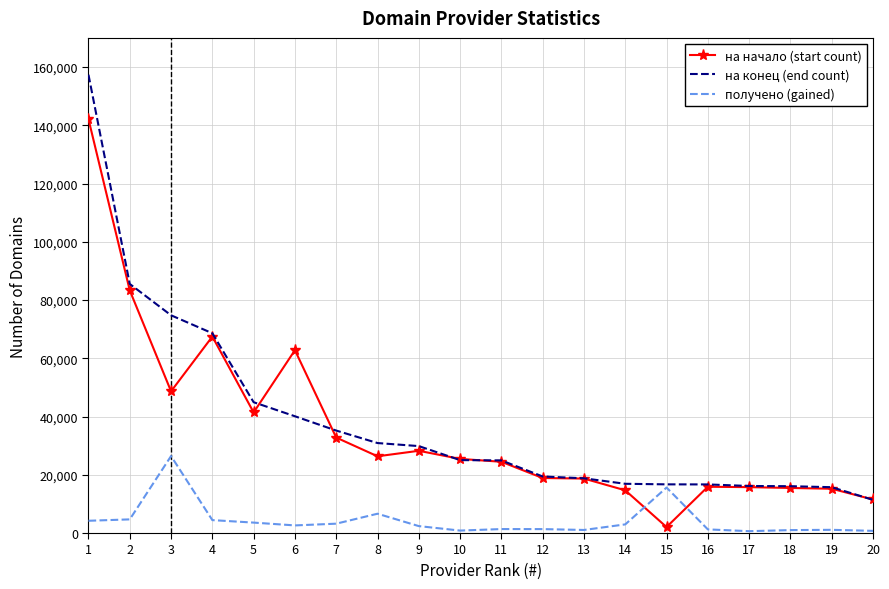

What is the minimum value for получено (gained)?

633